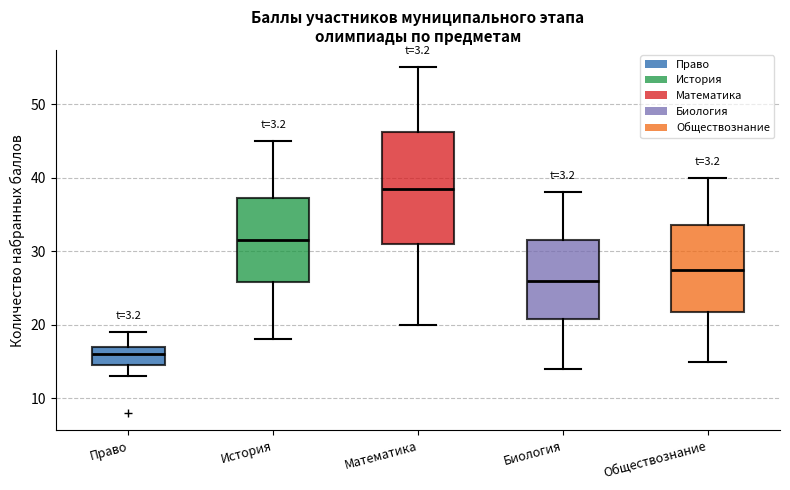

Which box has the lowest median line?

Право